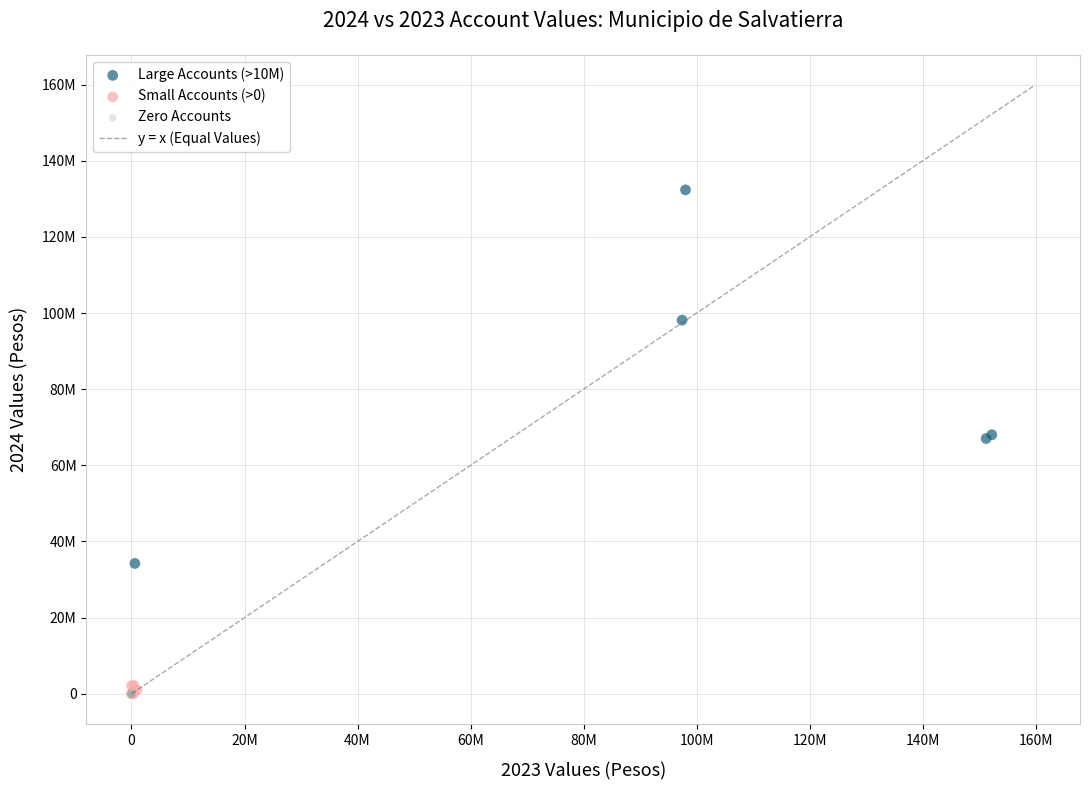

Which series reaches the maximum Y coordinate?

Large Accounts (>10M)